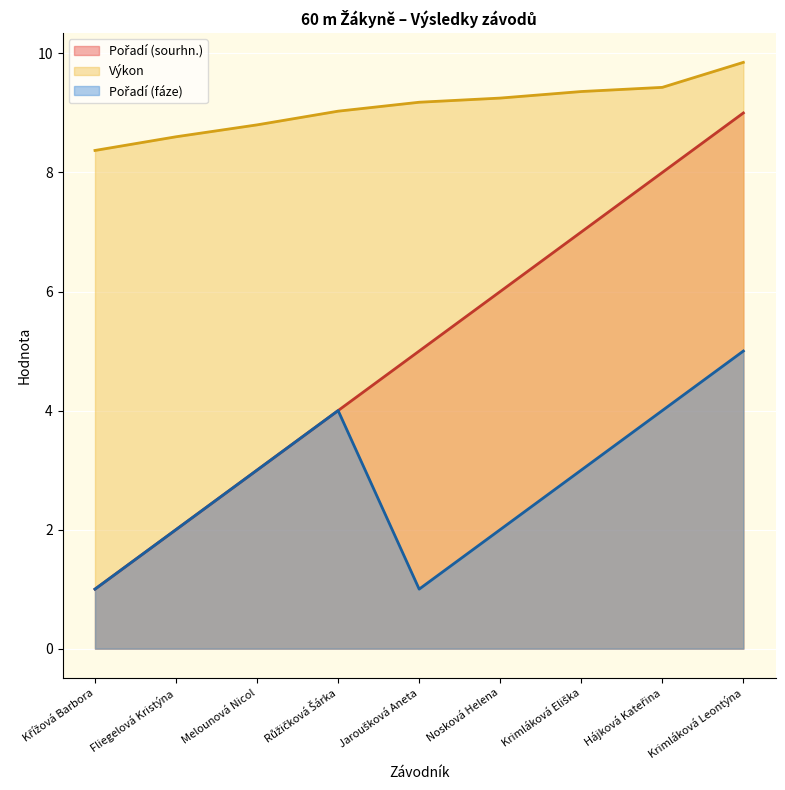

True or false: Pořadí (sourhn.) has more than 1 interior local peaks.

False